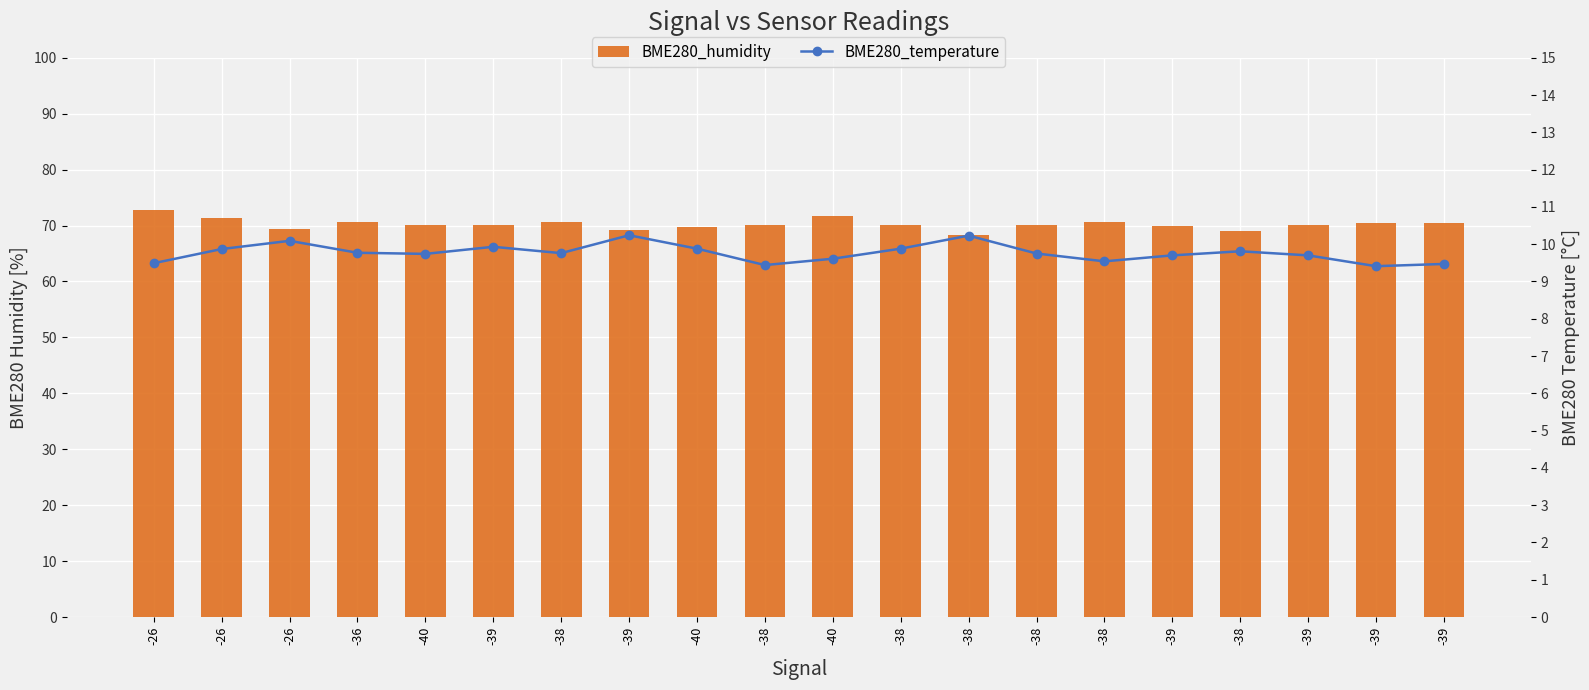

Which label corresponds to the largest value in the chart?

-26